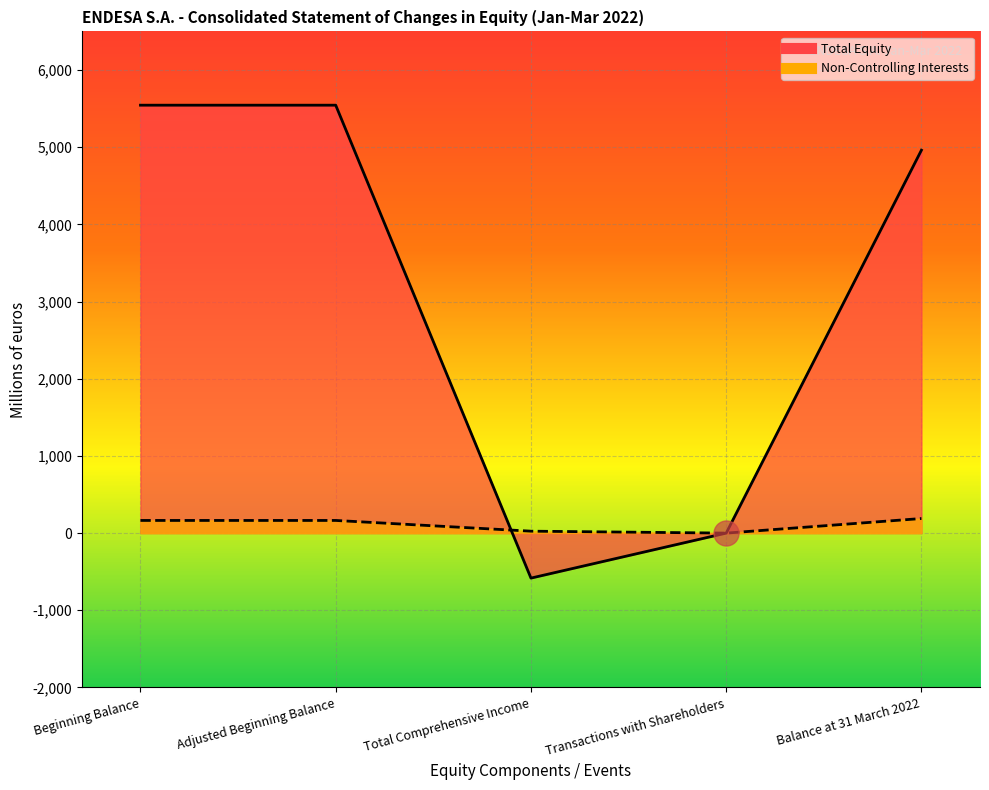

How many intersections are there between Total Equity and Non-Controlling Interests?

1